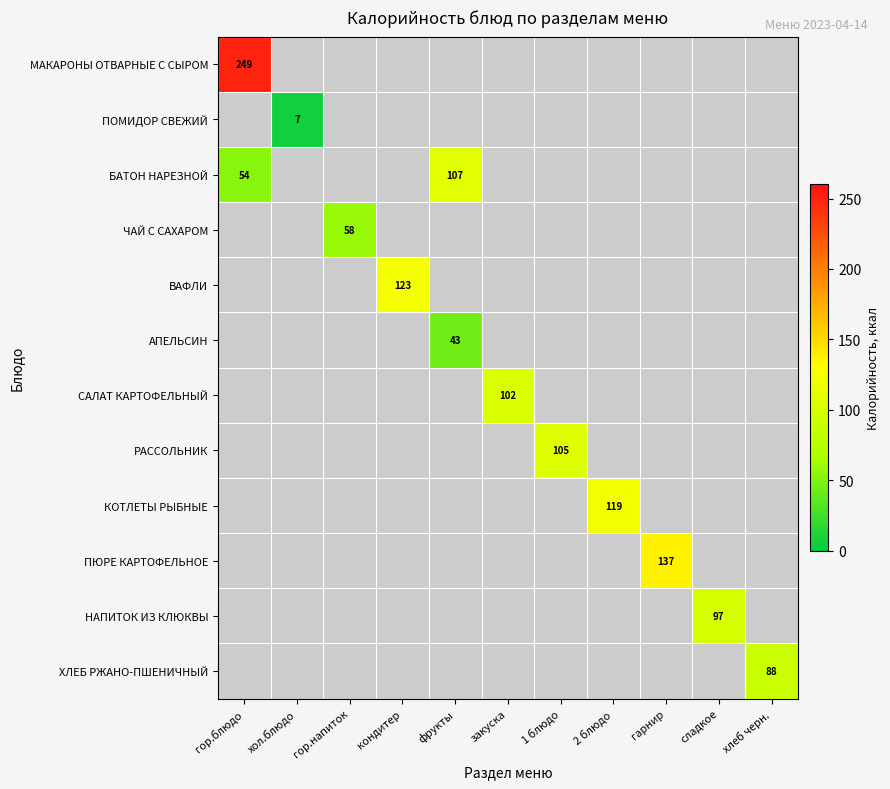

Is the value of РАССОЛЬНИК at 1 блюдо greater than the value of ПОМИДОР СВЕЖИЙ at хол.блюдо?

Yes